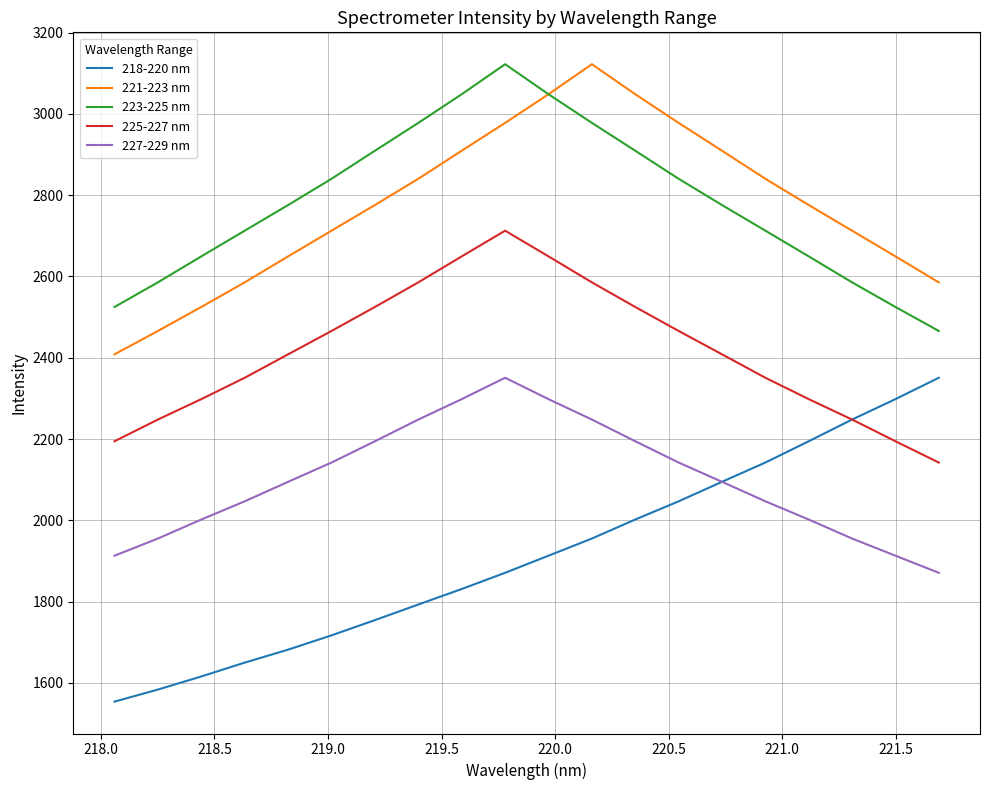

True or false: 223-225 nm and 227-229 nm cross at least once.

False